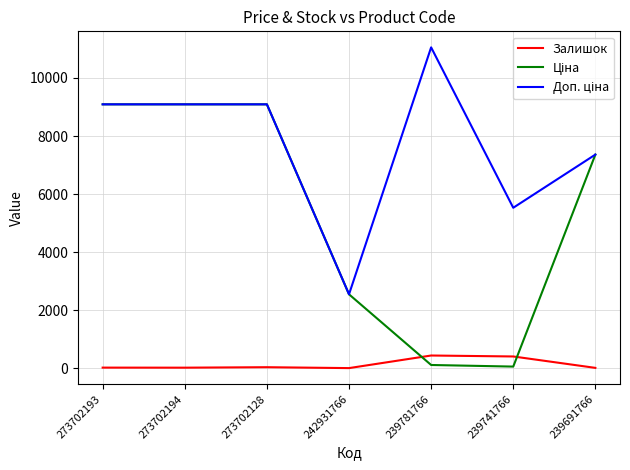

What is the lowest value of the Залишок series?

3.0